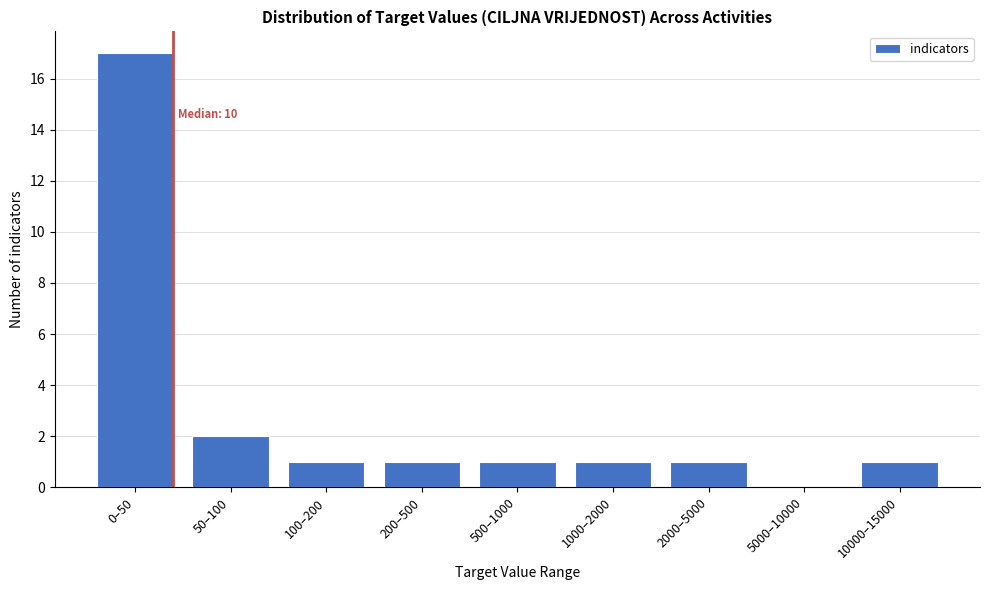

Reading left to right, what are all the values shown in this chart?

0–50=17	50–100=2	100–200=1	200–500=1	500–1000=1	1000–2000=1	2000–5000=1	5000–10000=0	10000–15000=1